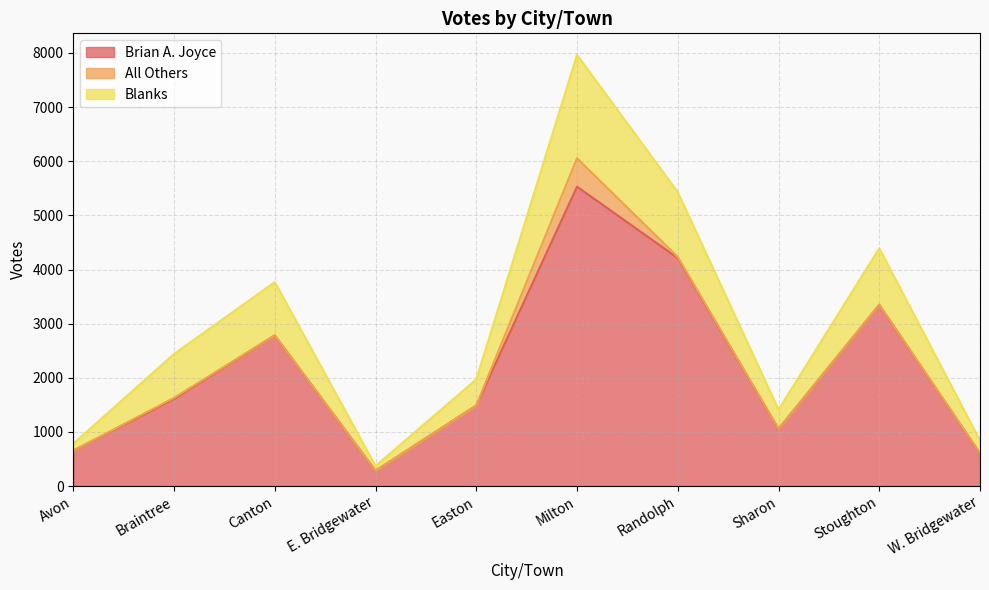

What is the difference between the maximum and minimum values in the Brian A. Joyce series?

5248